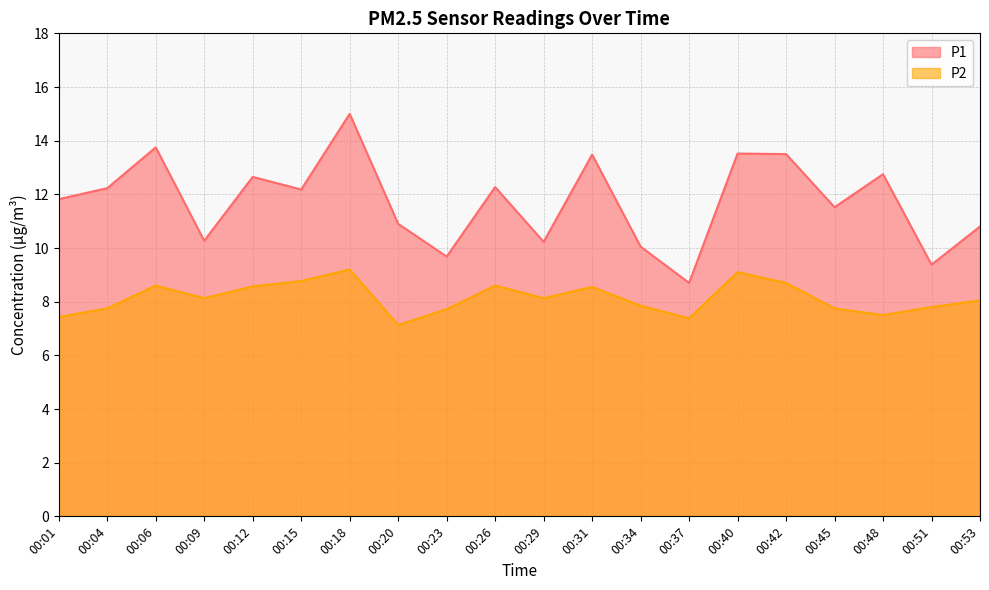

At which category does P2 reach its first local peak?

00:06